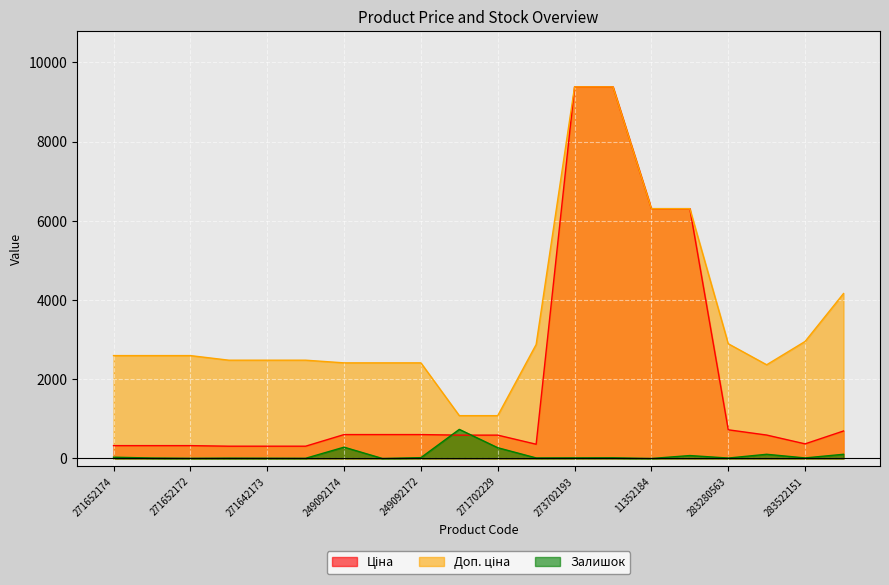

What is the difference between the Залишок values at 273702194 and 249092173?

18.0